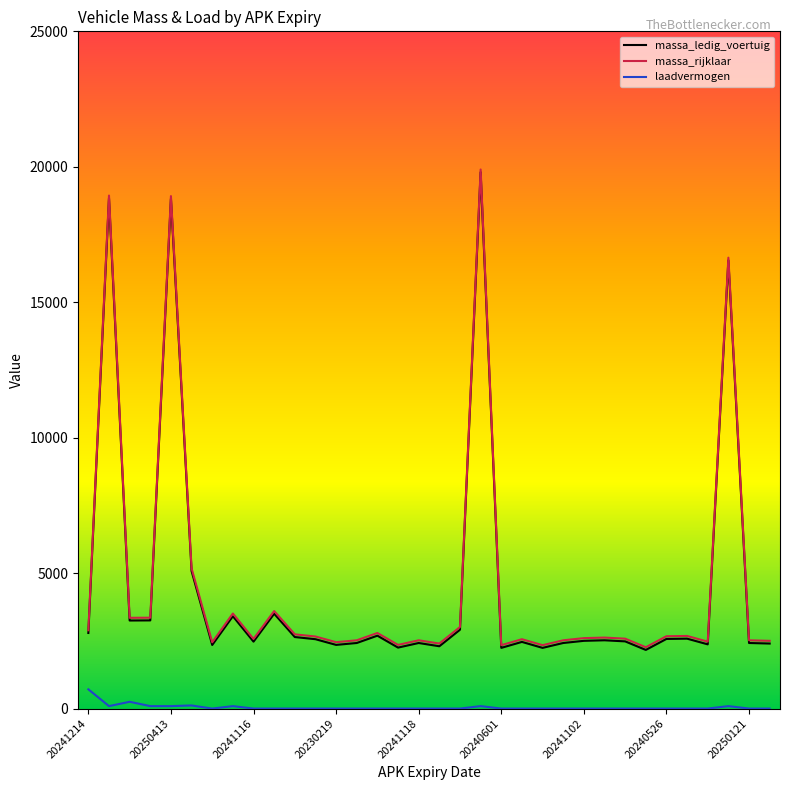

What is the maximum value shown in the chart?

19900